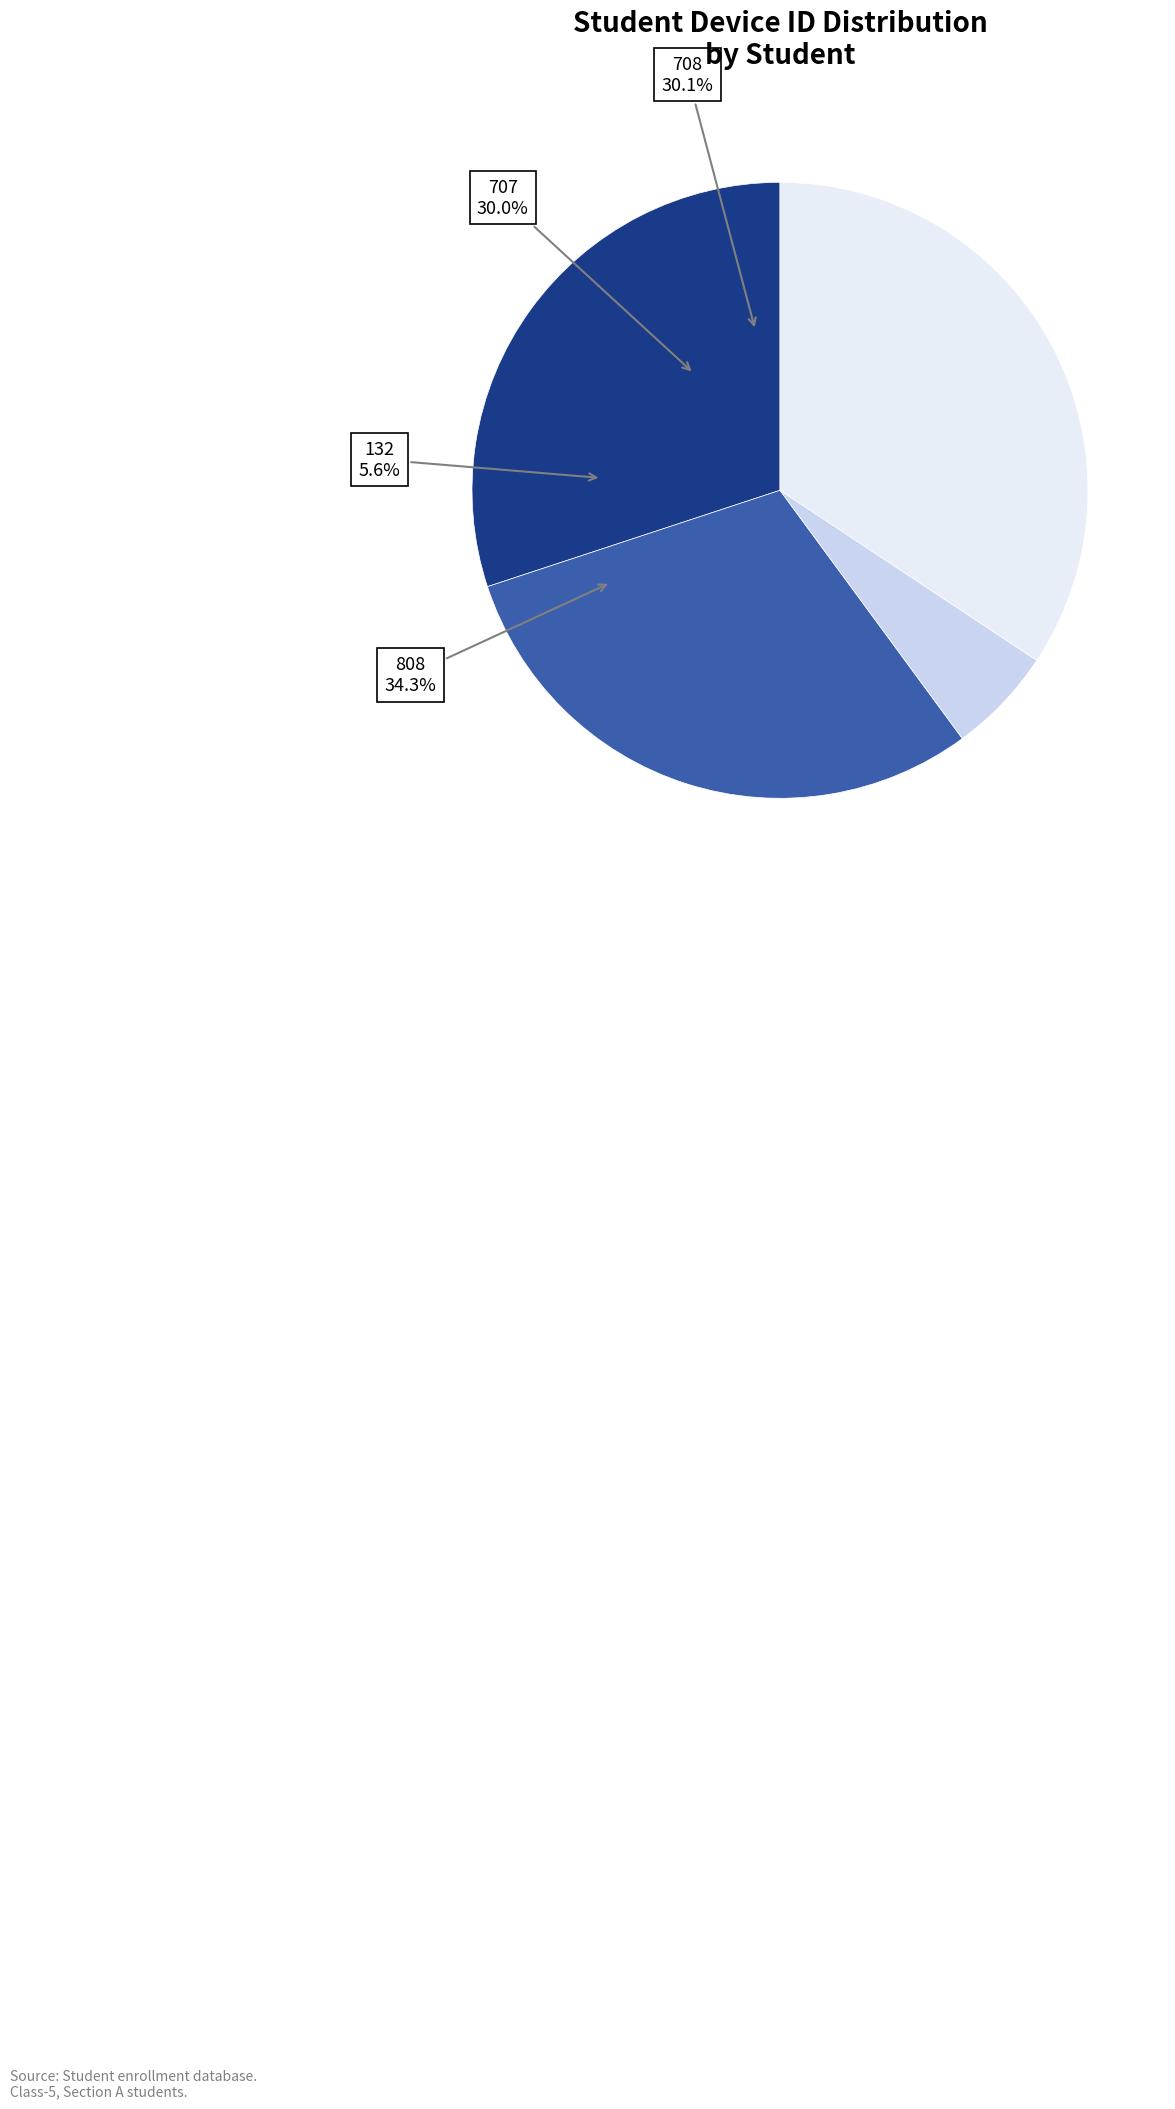

To the nearest percent, what is the combined percentage of 707 and 808?

64%